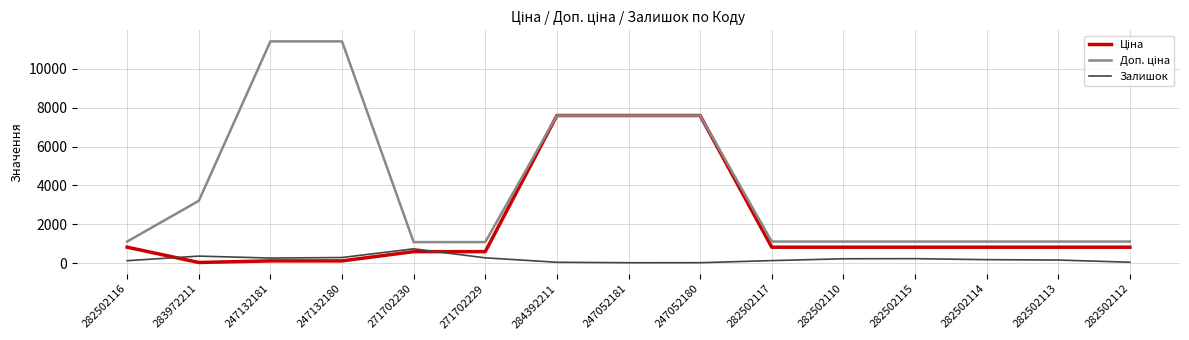

What is the difference between the Залишок values at 247132180 and 282502110?

65.0